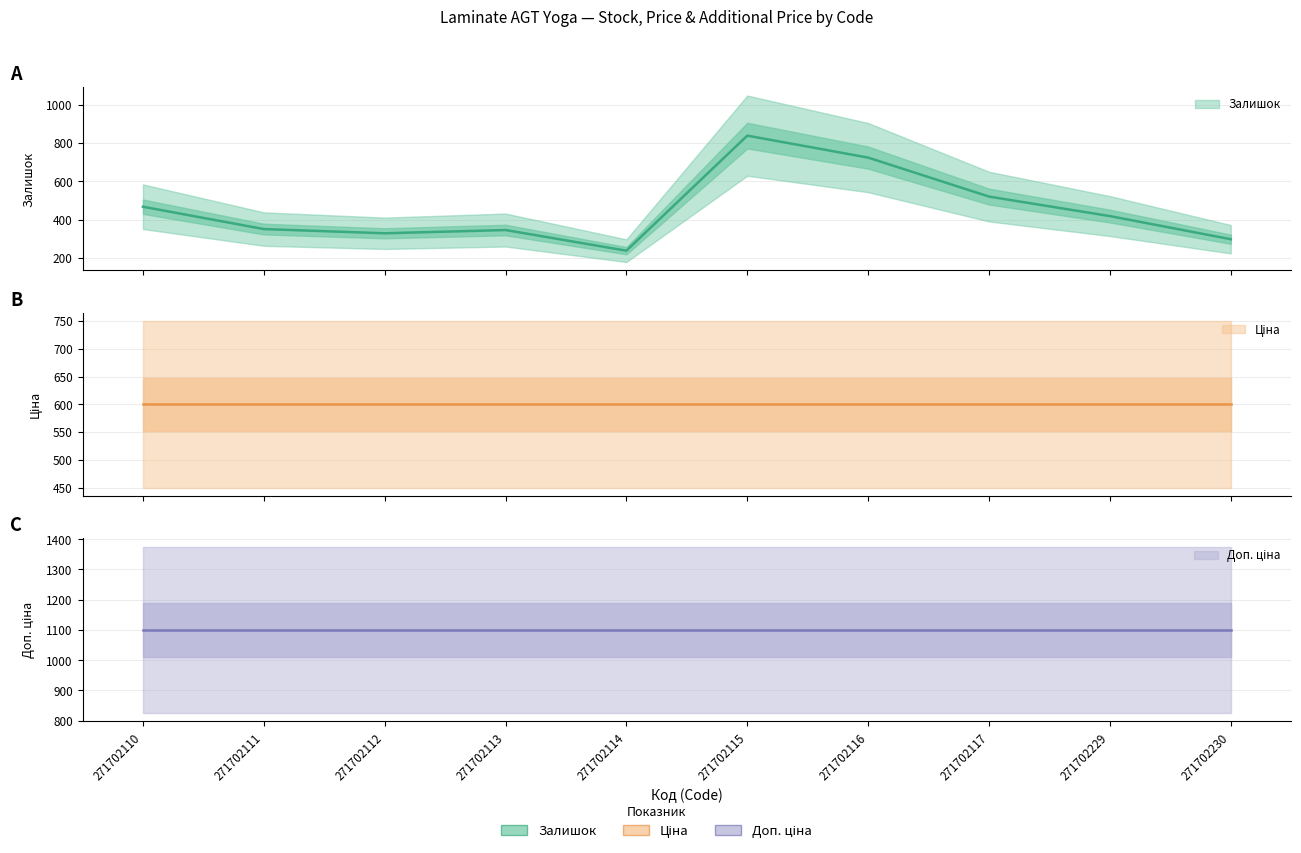

What is the total value across all series at 271702230?

1996.9